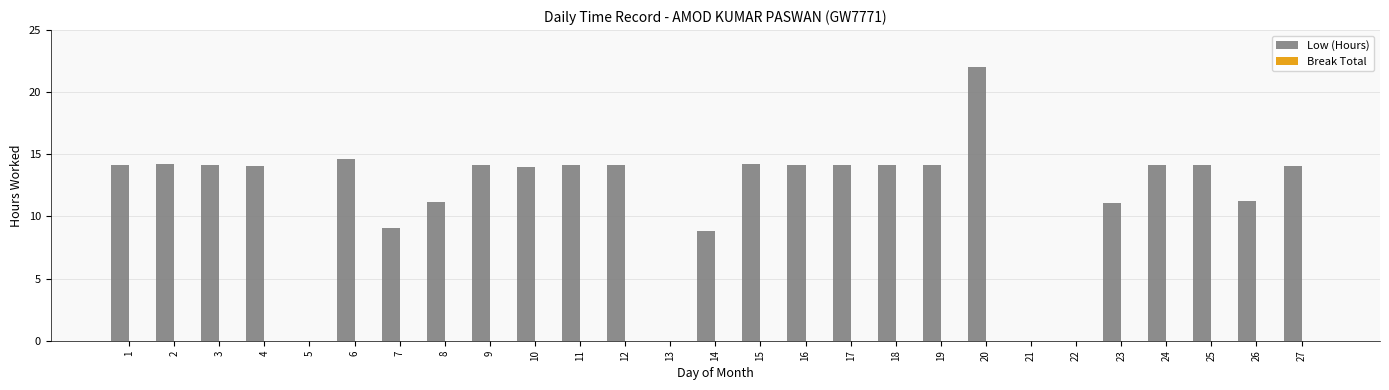

What is the sum of the values at 18 and 6?

28.7